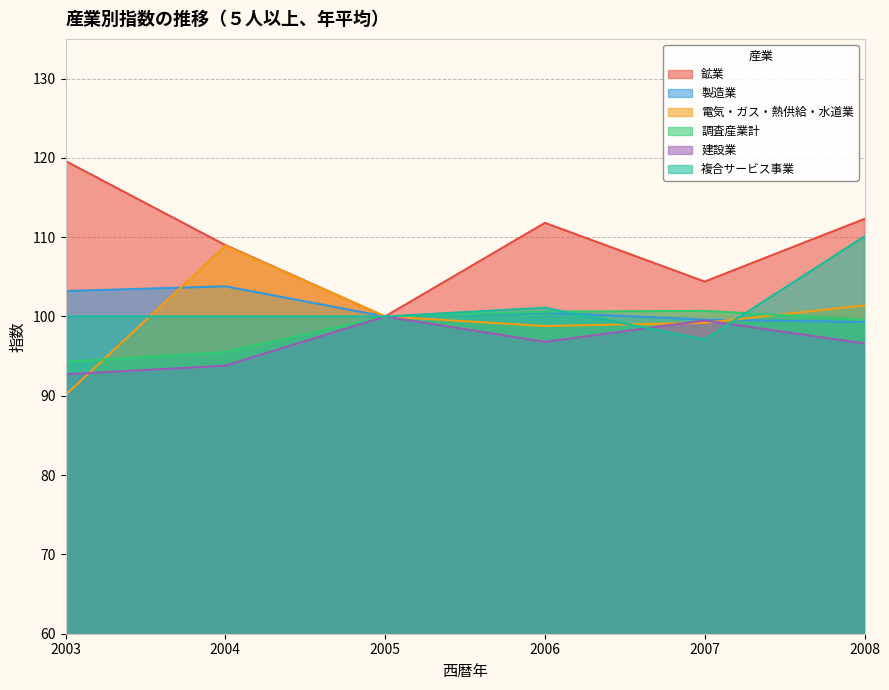

Where is the first local minimum for 電気・ガス・熱供給・水道業?

2006